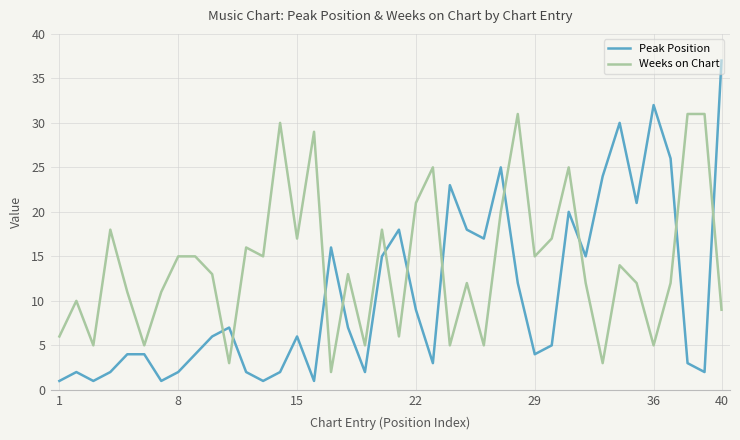

List the series in order of their peak value, highest first.

Peak Position, Weeks on Chart